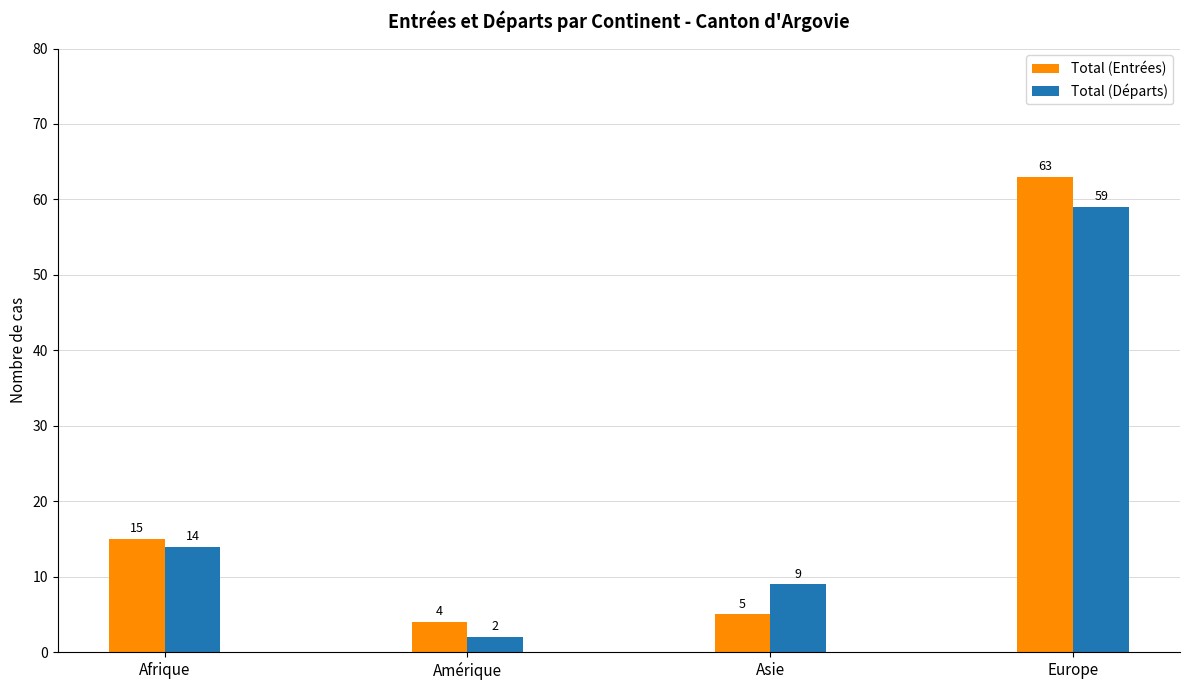

Count the number of data series in this chart.

2